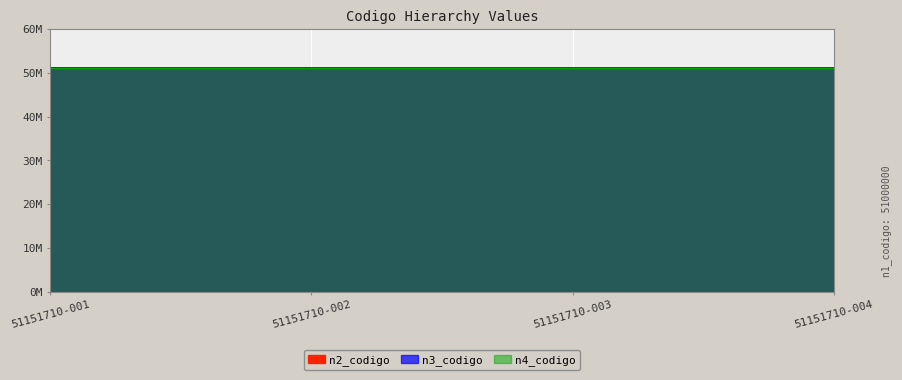

Reading left to right, transcribe all the data shown in this chart.

n2_codigo: 51150000	51150000	51150000	51150000
n3_codigo: 51151700	51151700	51151700	51151700
n4_codigo: 51151710	51151710	51151710	51151710